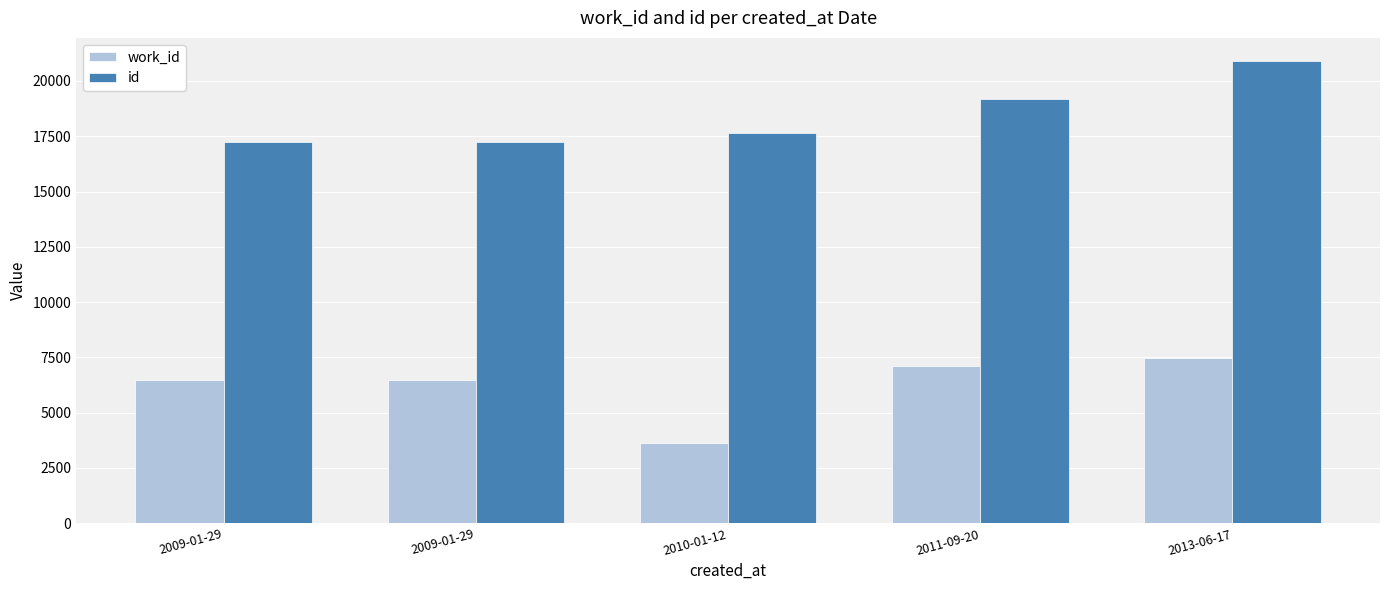

List the series in order of their peak value, lowest first.

work_id, id